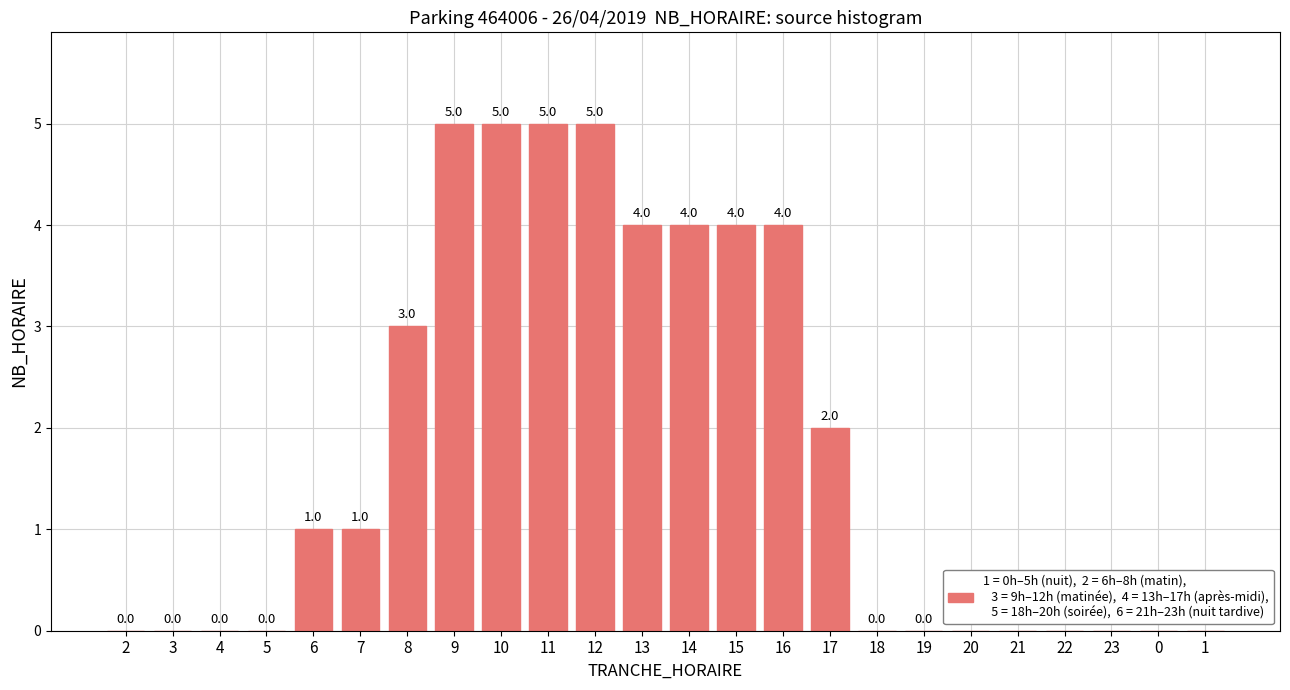

What is the change in value from 7 to 12?

+4